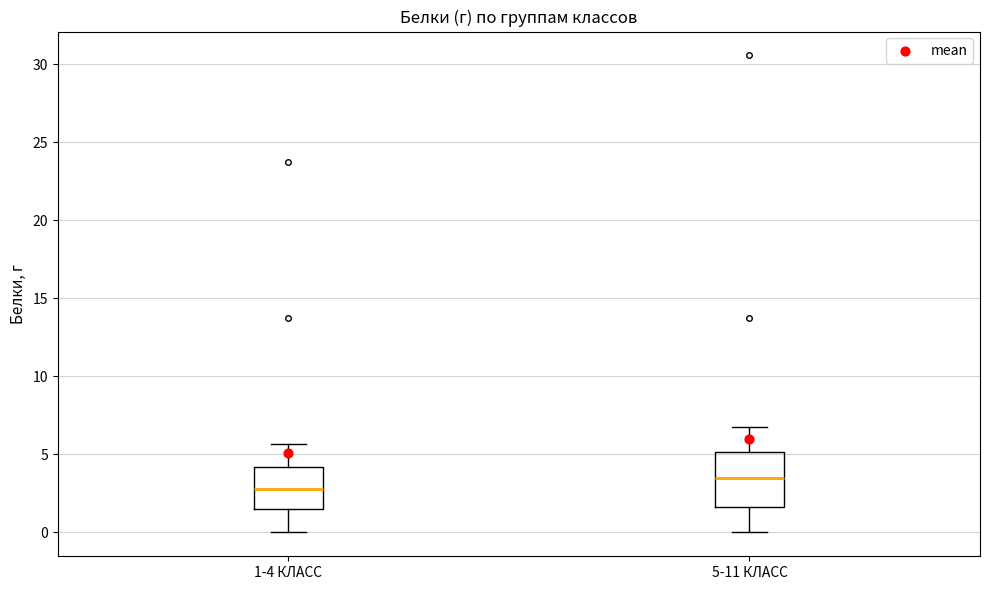

Where is the upper edge of the box for 1-4 КЛАСС on the y-axis? The values are not printed on the chart, so give them approximately, as read against the axis.

4.0